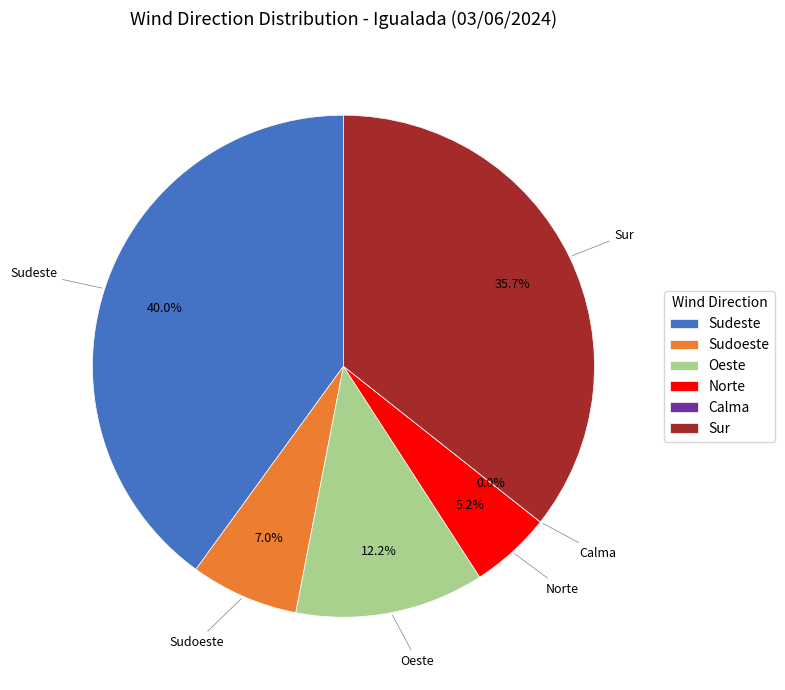

The Calma slice represents 0% of the pie. True or false?

True